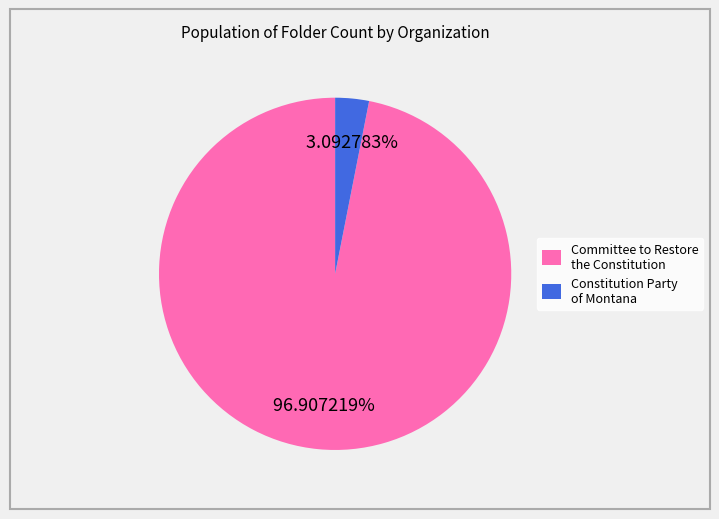

Is the sum of Constitution Party of Montana and Committee to Restore the Constitution greater than half?

Yes